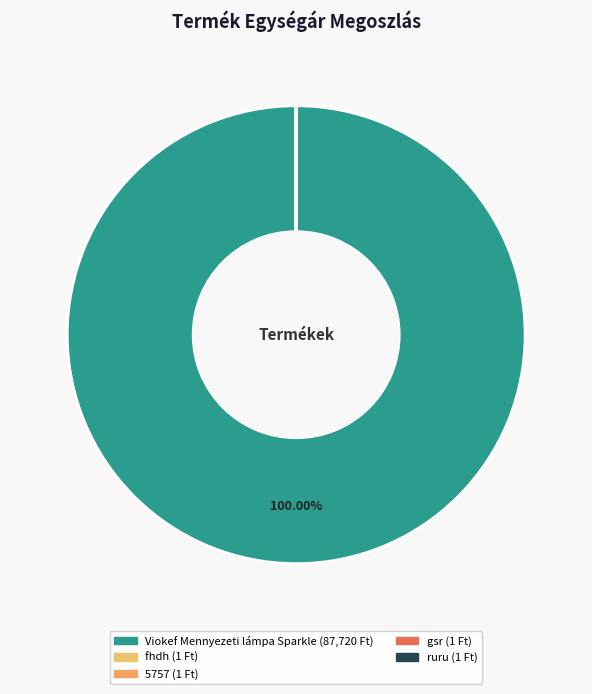

What is the change in value from Viokef Mennyezeti lámpa Sparkle to ruru?

-87719